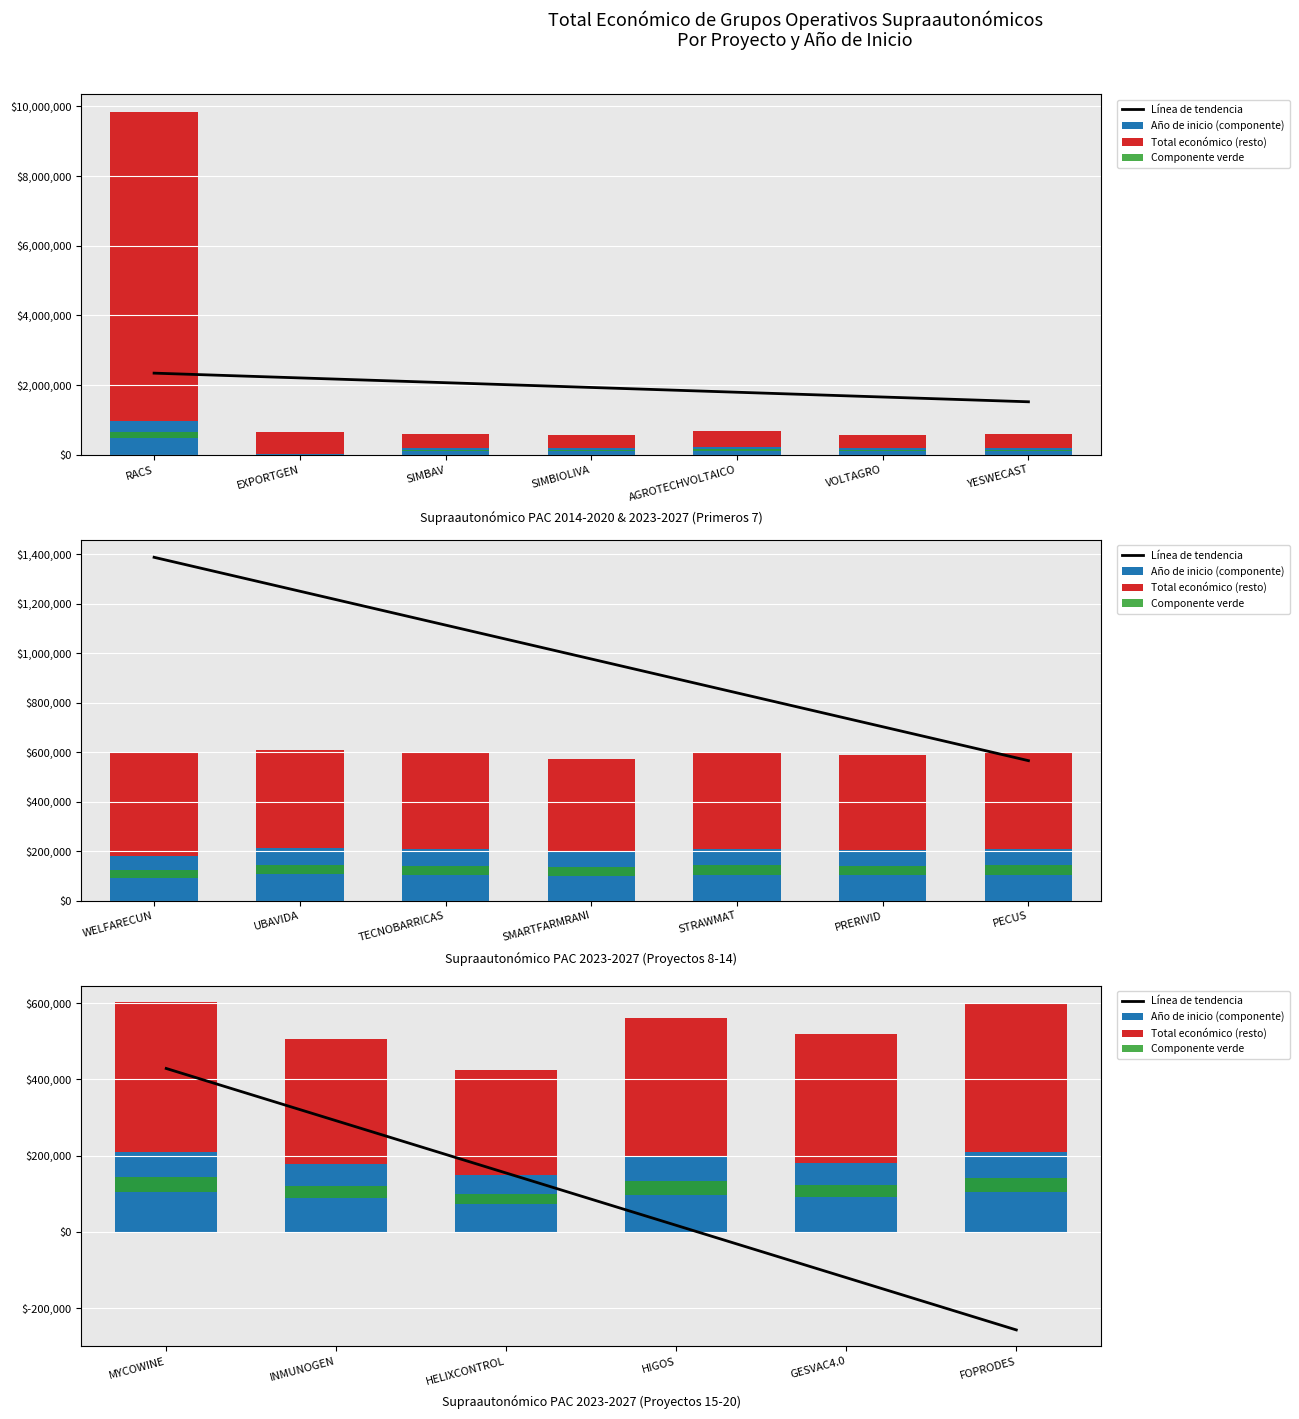

What are all the series names shown in the legend?

Línea de tendencia, Año de inicio (componente), Total económico (resto), Componente verde